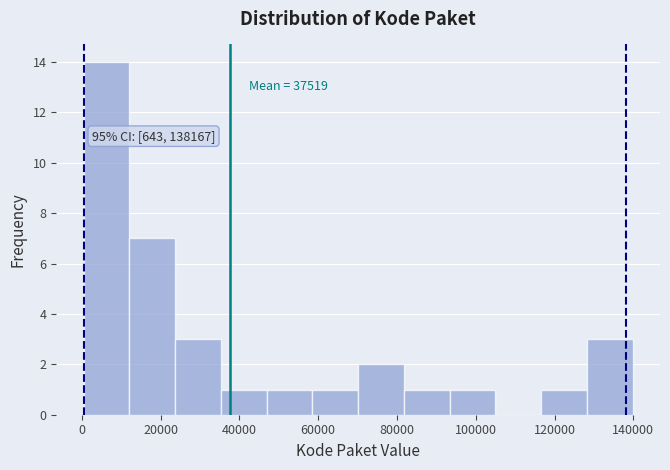

Over which range of the x-axis is the bar tallest?

0 to 12000